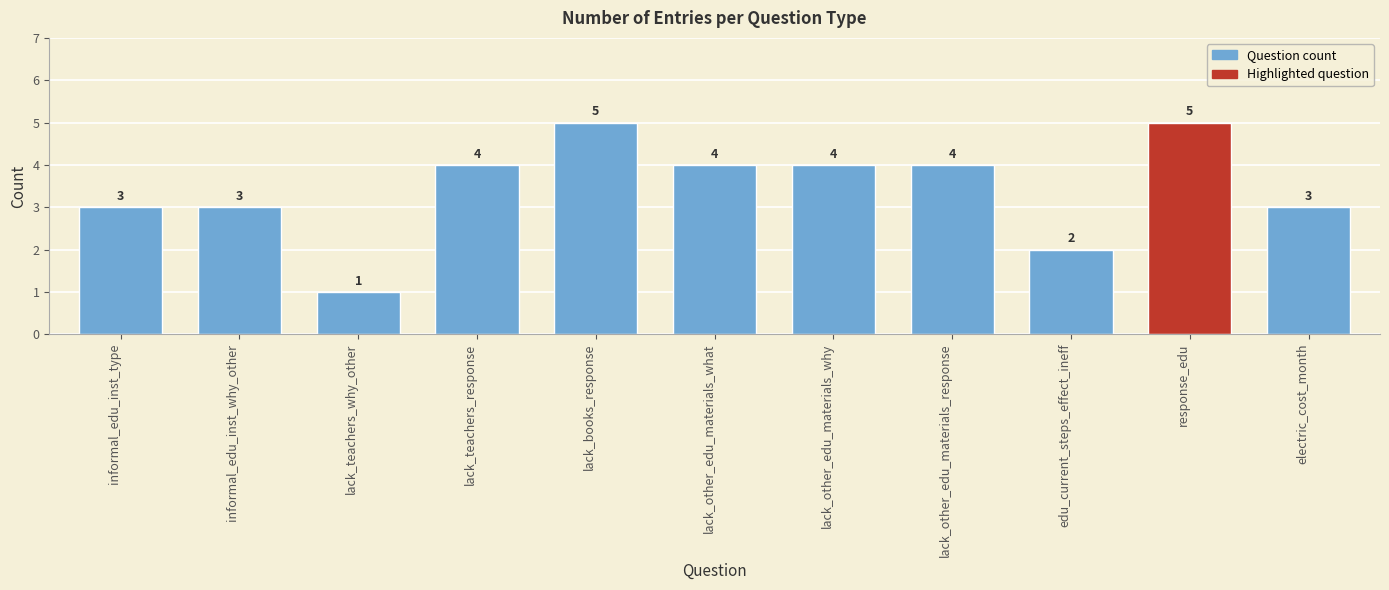

What is the sum of the values at informal_edu_inst_type and edu_current_steps_effect_ineff?

5